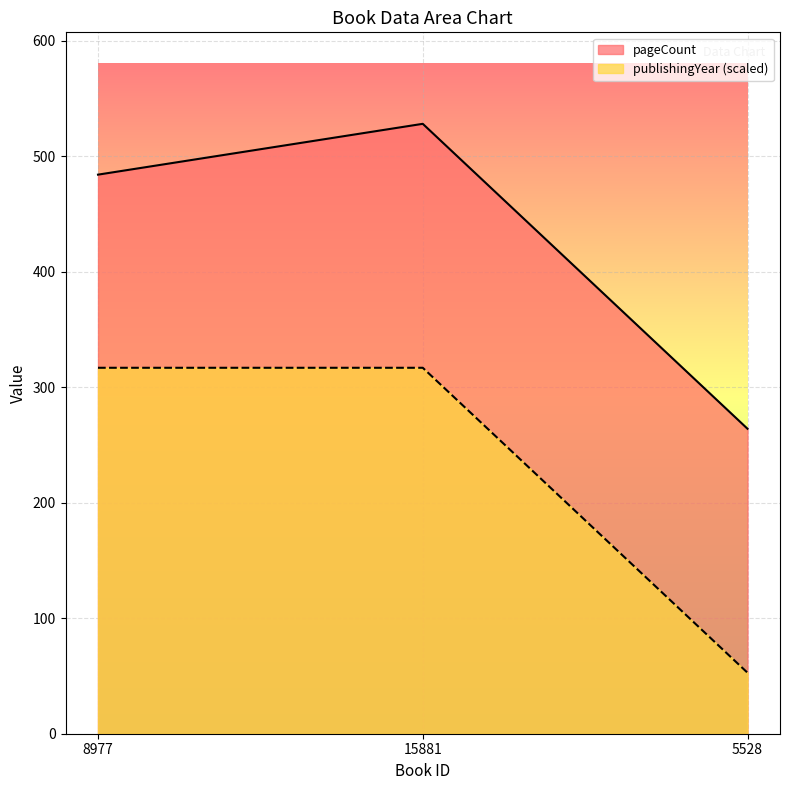

Which label corresponds to the largest value in the chart?

15881